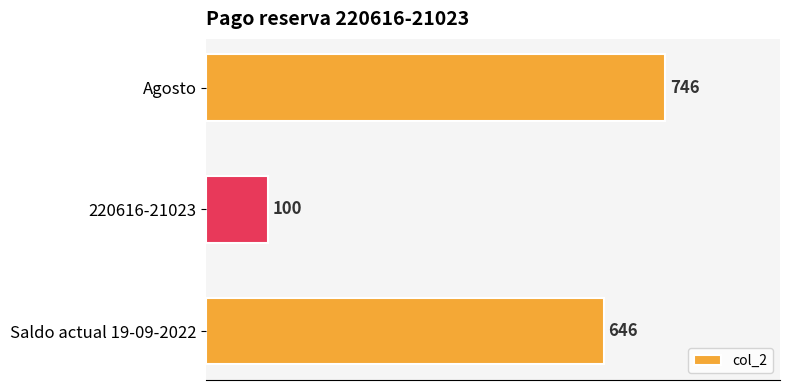

How many values are between 100 and 746?

3